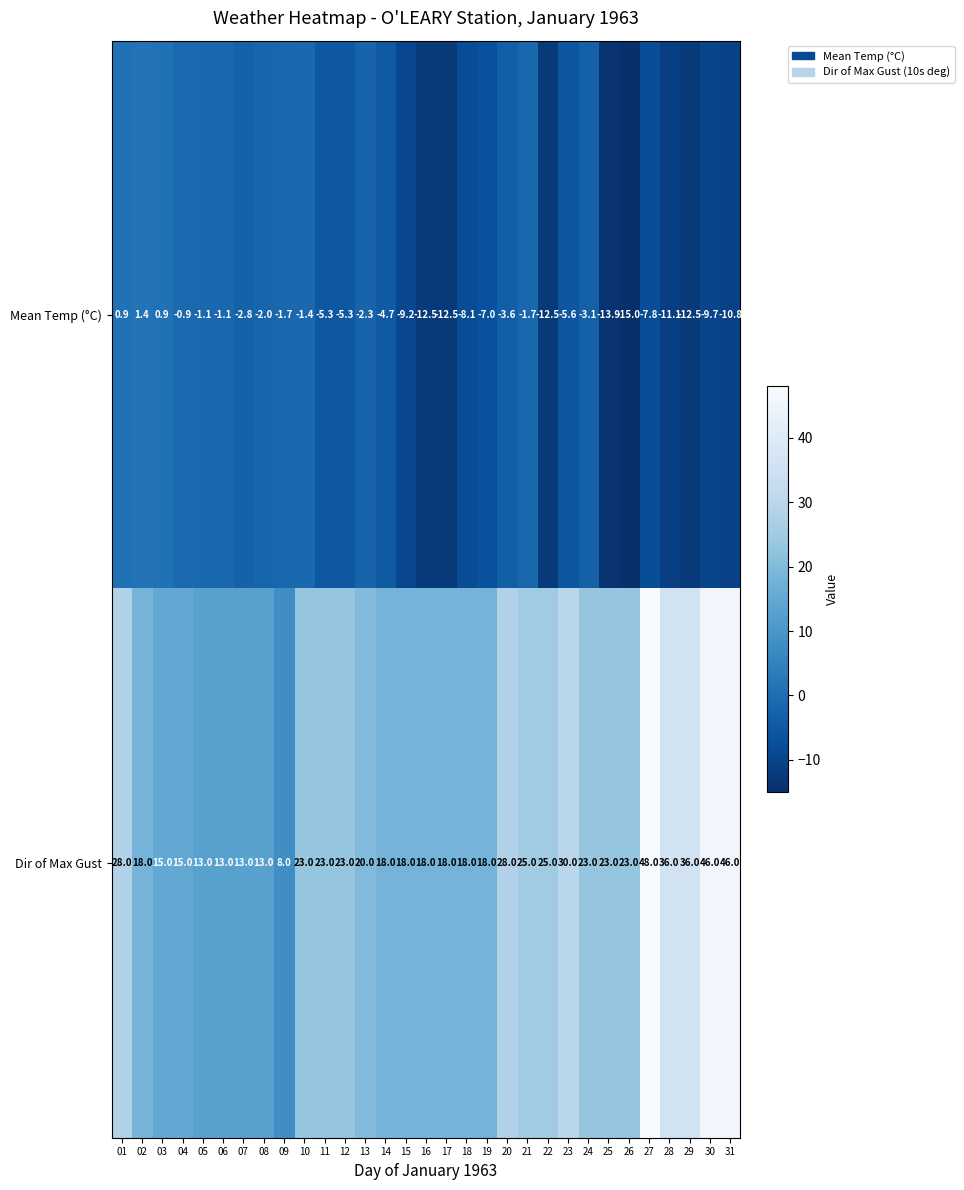

What is the highest value of the Dir of Max Gust series?

48.0